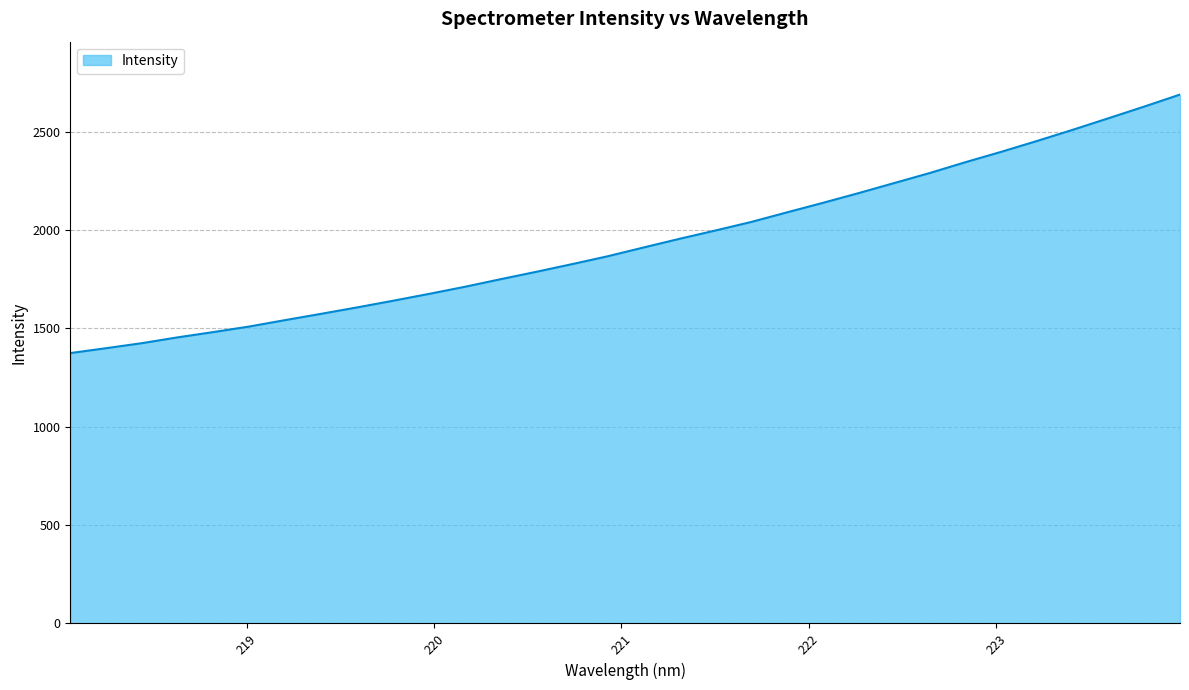

What is the minimum value shown in the chart?

1374.4